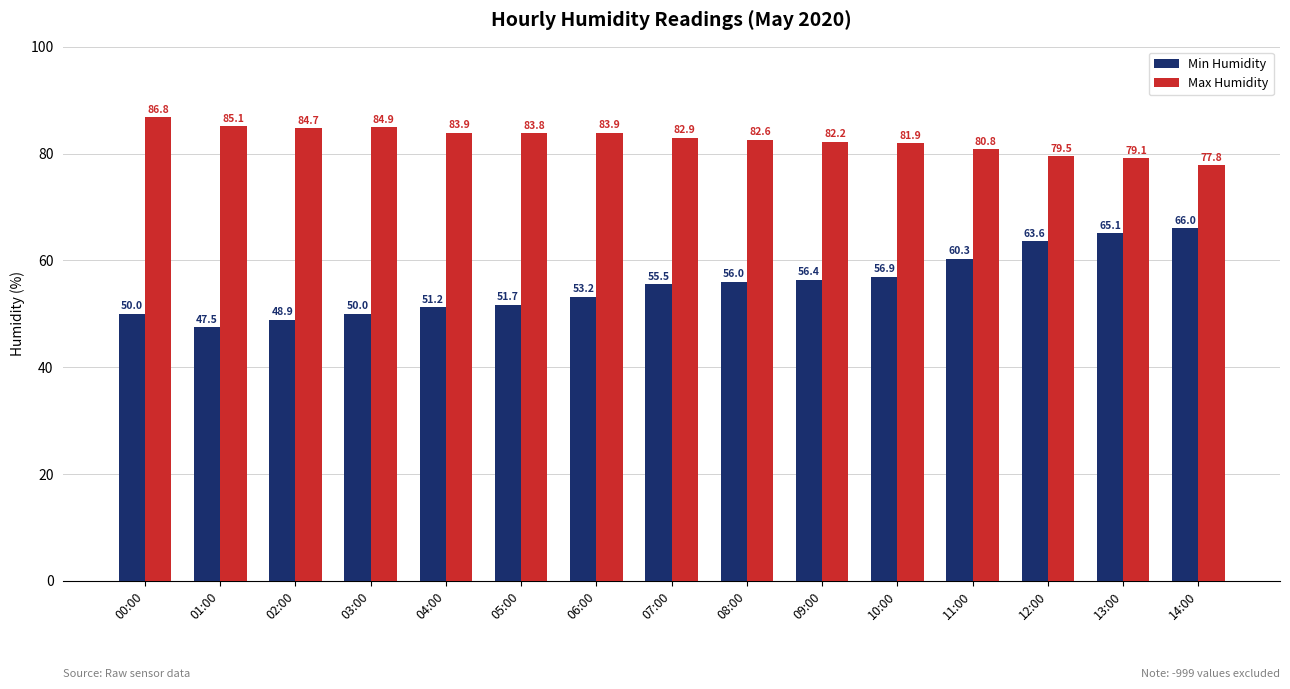

At how many categories does at least one series exceed 51?

15